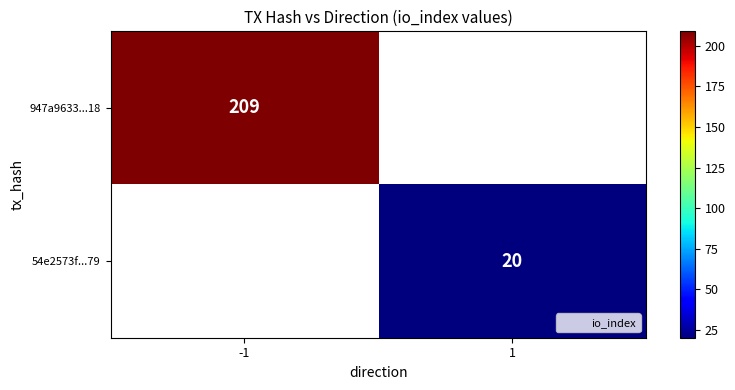

List the labels in order of 54e2573f...79 value, largest first.

-1, 1